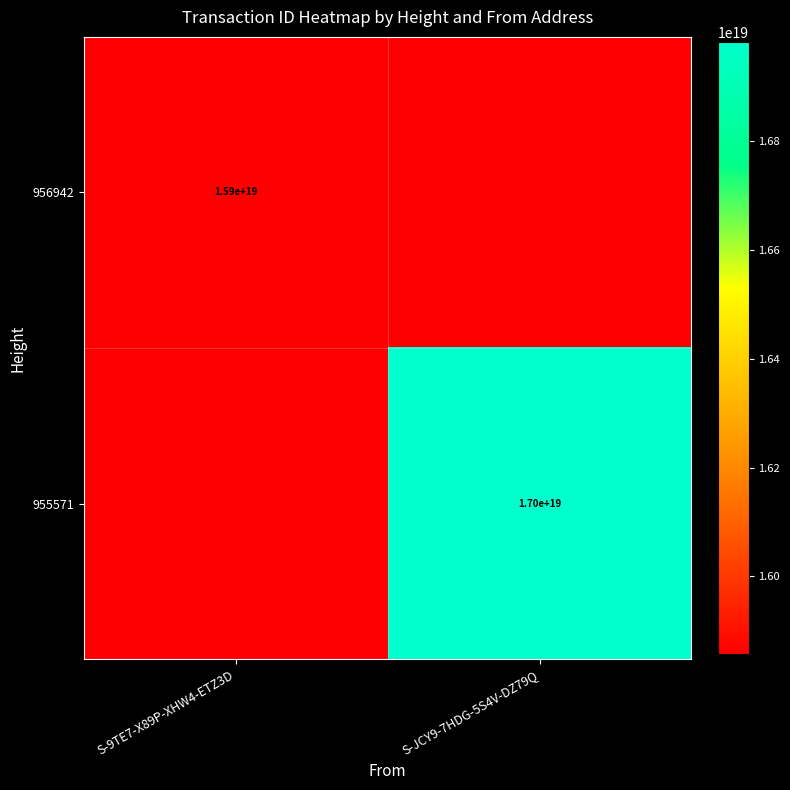

Is it true that 956942 equals 6666638083755489280 at S-9TE7-X89P-XHW4-ETZ3D?

False